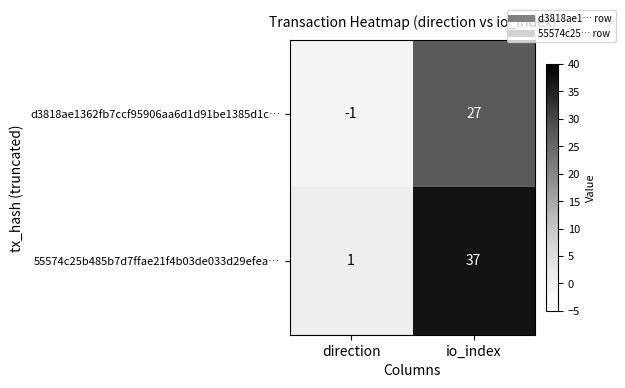

What is the difference between the d3818ae1362fb7ccf95906aa6d1d91be1385d1c… values at direction and io_index?

28